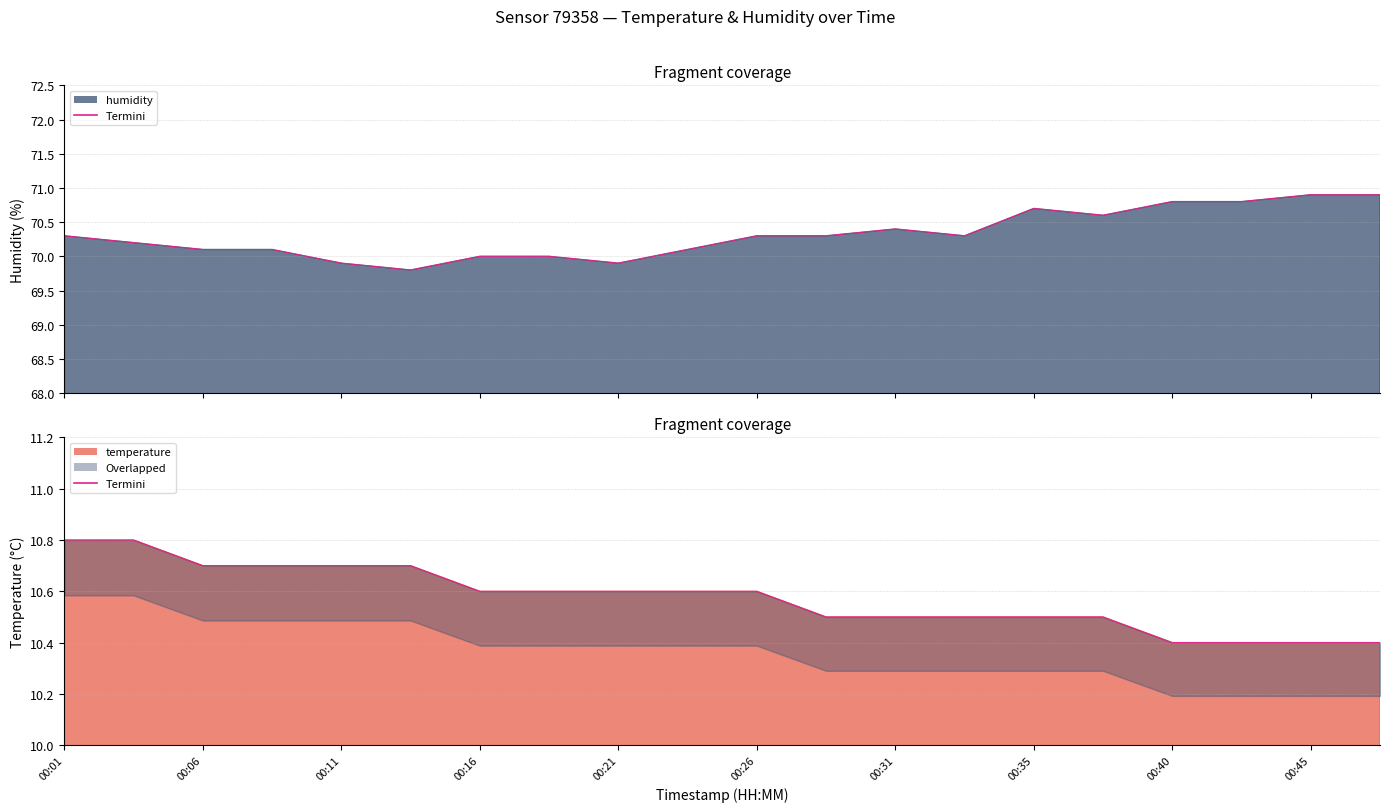

True or false: humidity and temperature cross at least once.

False